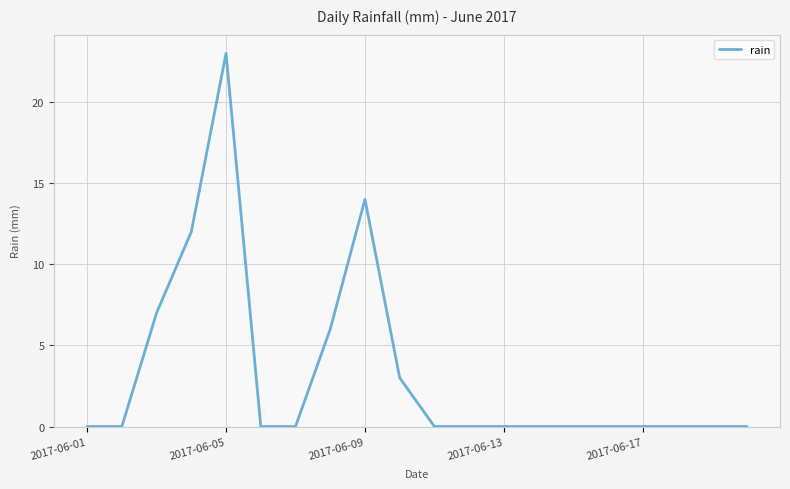

What is the greatest value displayed?

23